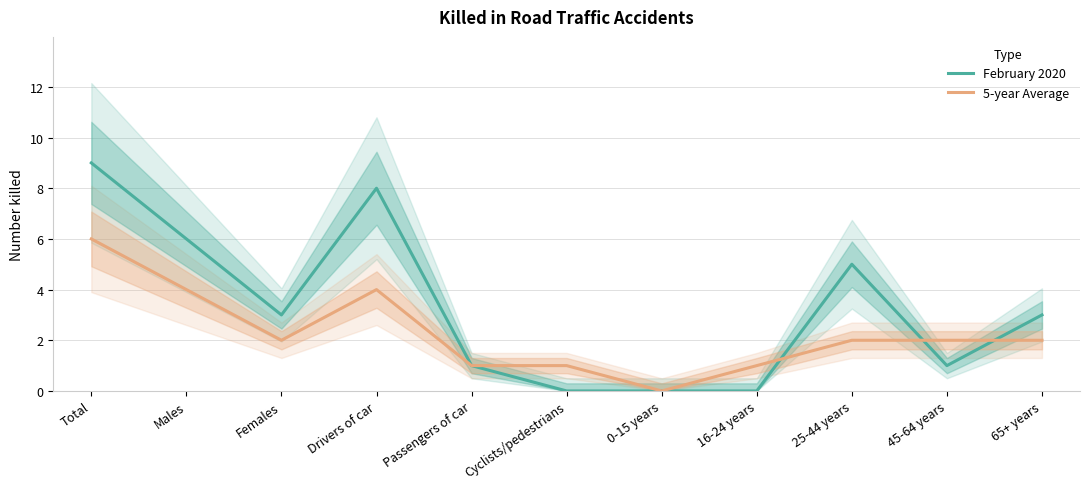

Reading left to right, list all the values displayed in this chart.

February 2020: Total=9	Males=6	Females=3	Drivers of car=8	Passengers of car=1	Cyclists/pedestrians=0	0-15 years=0	16-24 years=0	25-44 years=5	45-64 years=1	65+ years=3
5-year Average: Total=6	Males=4	Females=2	Drivers of car=4	Passengers of car=1	Cyclists/pedestrians=1	0-15 years=0	16-24 years=1	25-44 years=2	45-64 years=2	65+ years=2